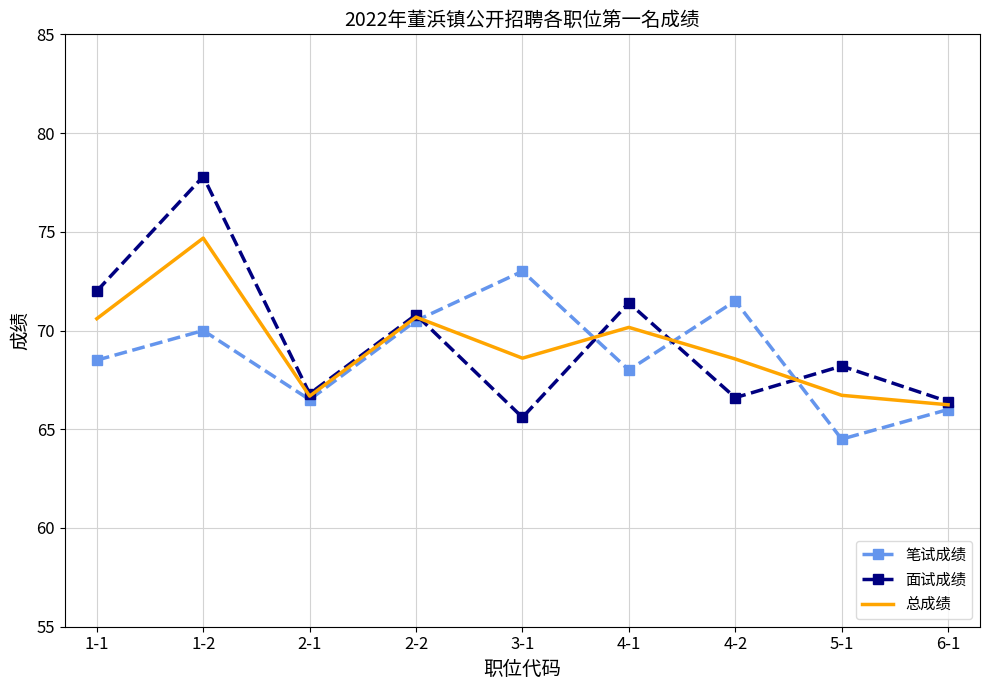

At which label does 面试成绩 reach its minimum?

3-1